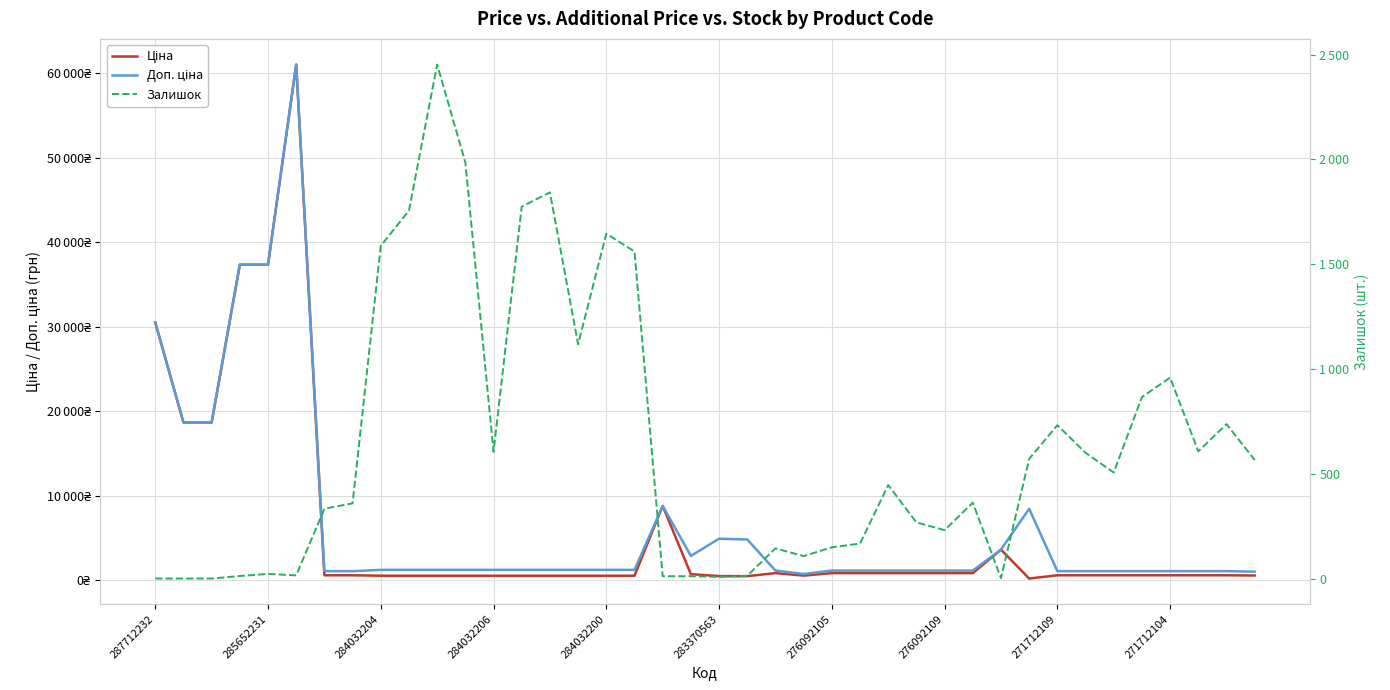

Does the chart have visible grid lines?

Yes